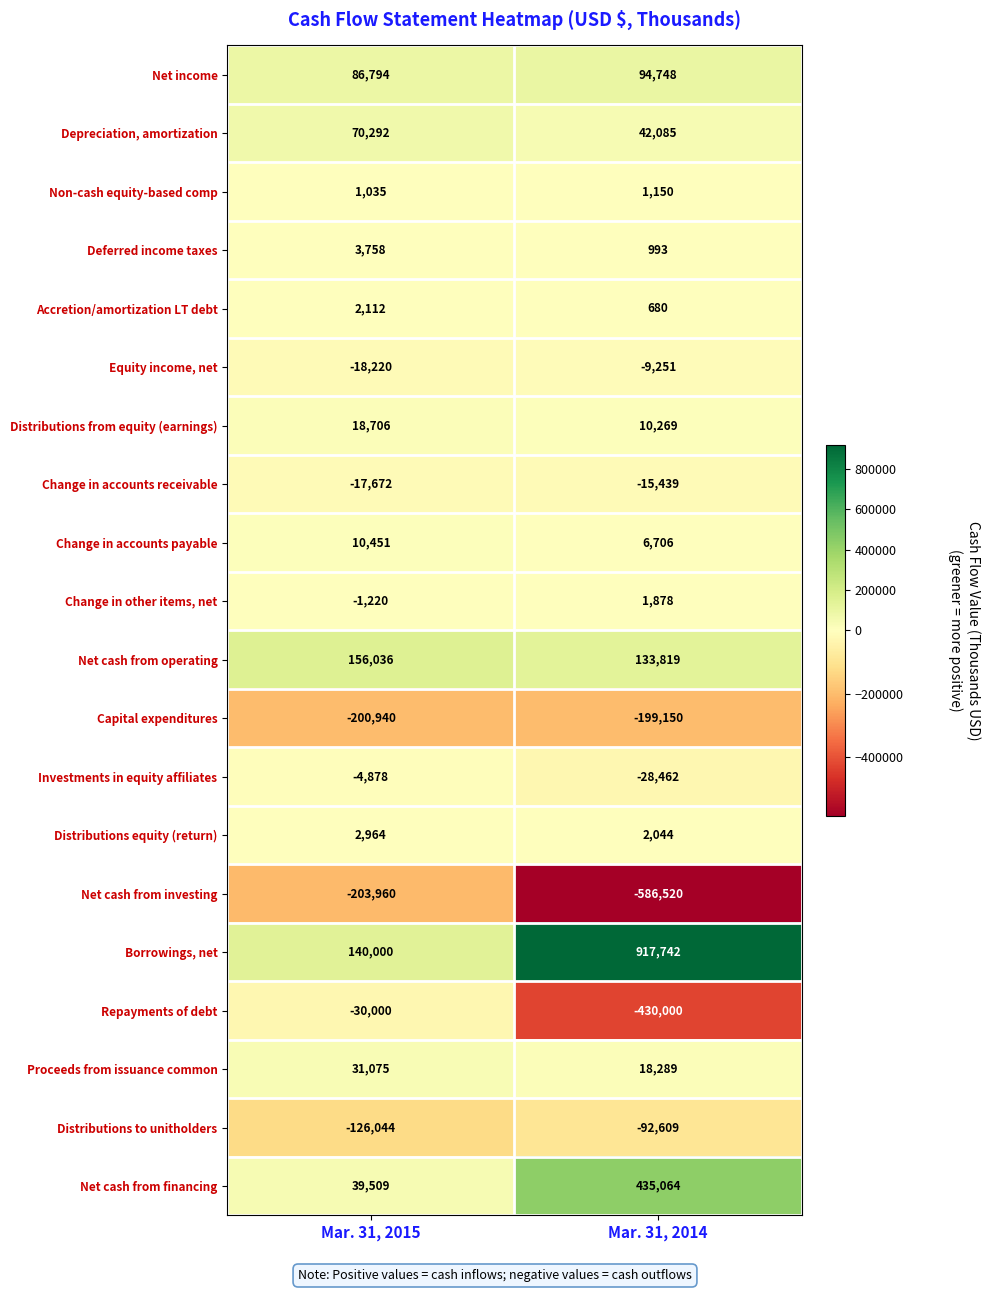

Which series has the largest range (max minus min)?

Borrowings, net